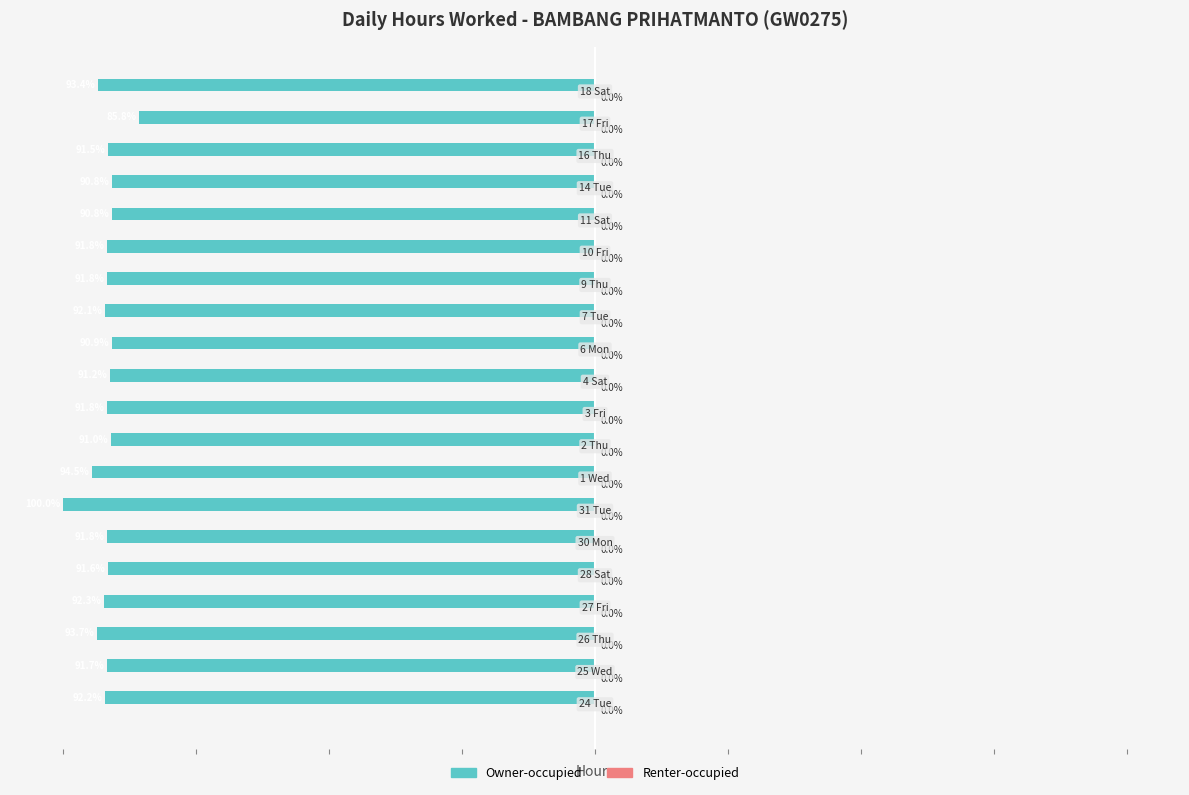

How many data points does each series have?

20